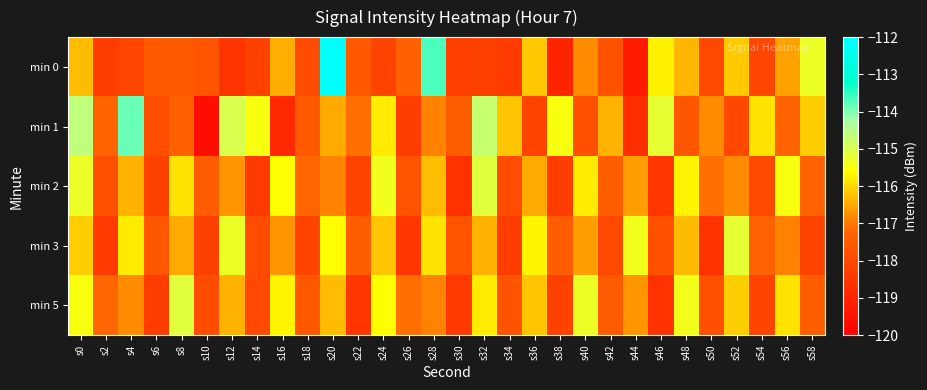

Count the number of data series in this chart.

5